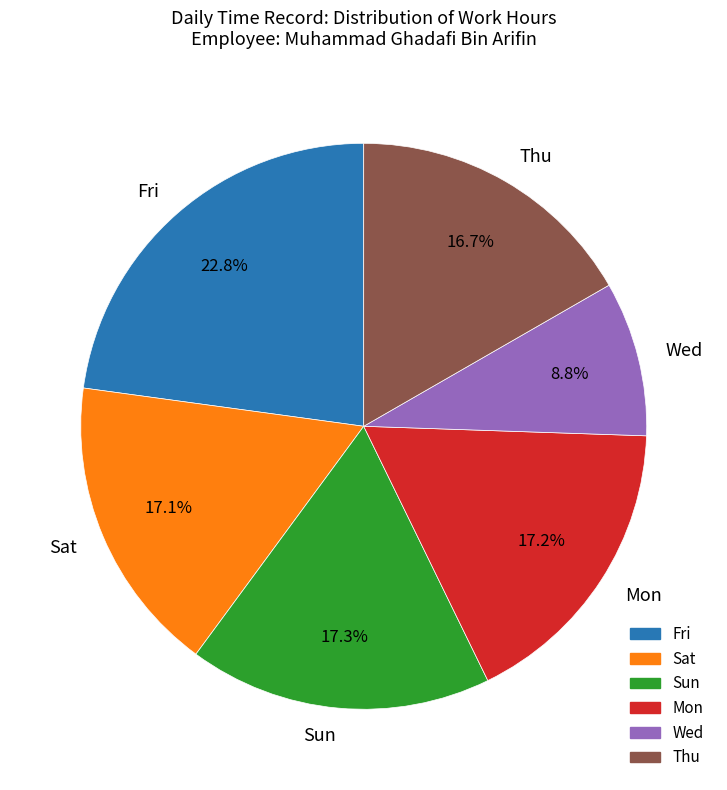

What is the ratio of the value at Thu to the value at Wed?

1.9